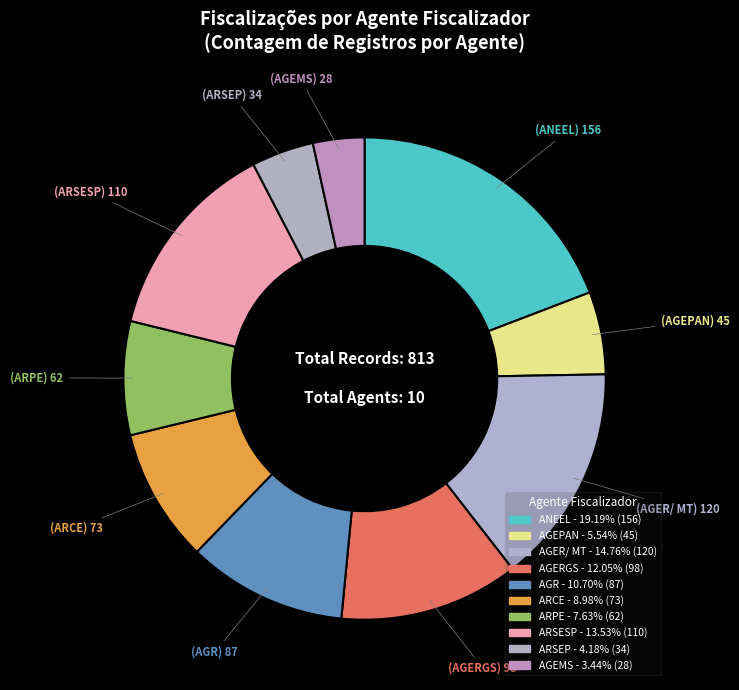

To the nearest percent, what is the combined percentage of AGR and AGERGS?

23%